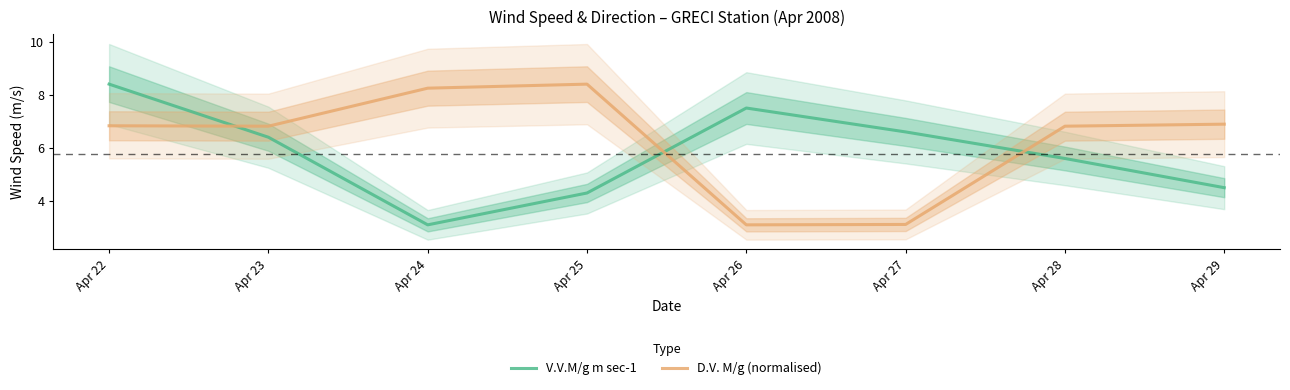

What is the minimum value for V.V.M/g m sec-1?

3.1